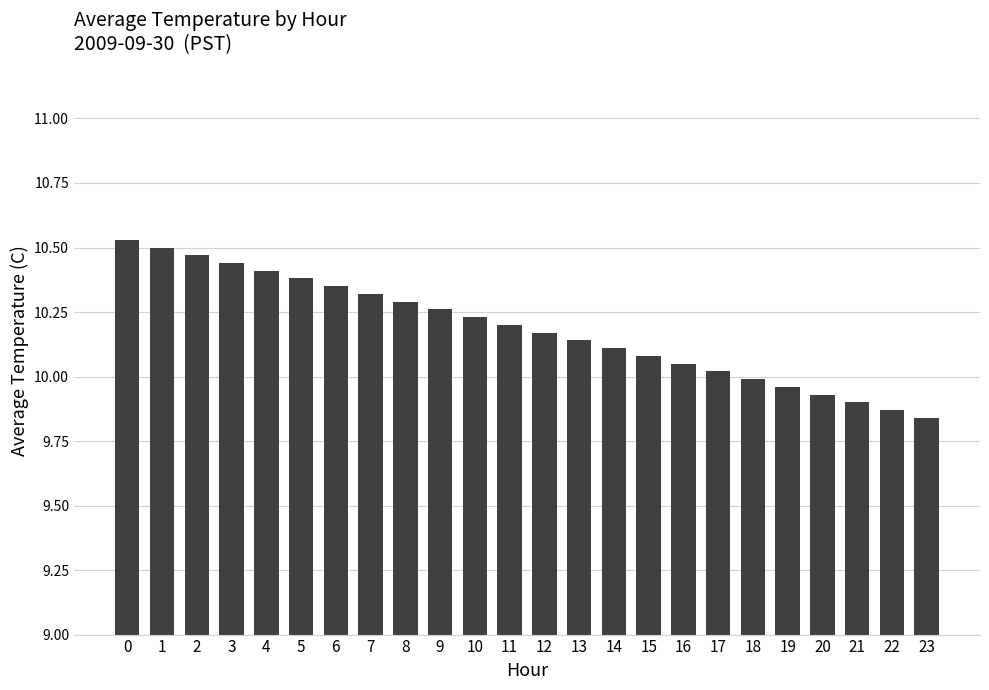

What is the sum of all values?

244.4